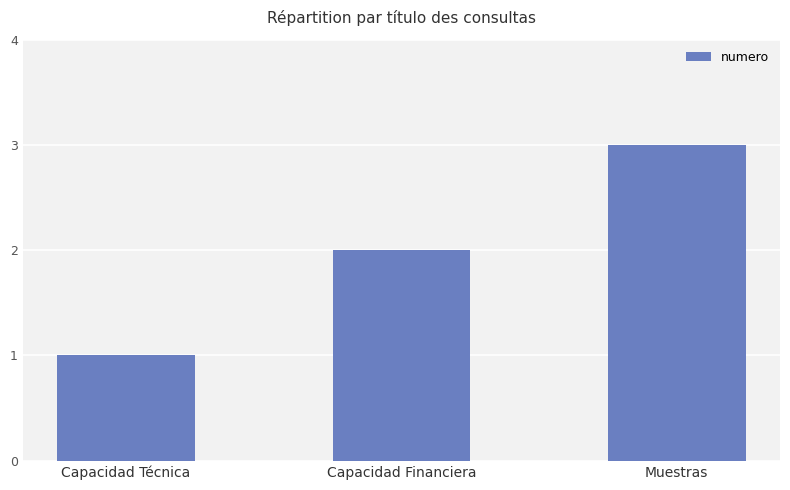

Rank the categories by value from highest to lowest.

Muestras, Capacidad Financiera, Capacidad Técnica